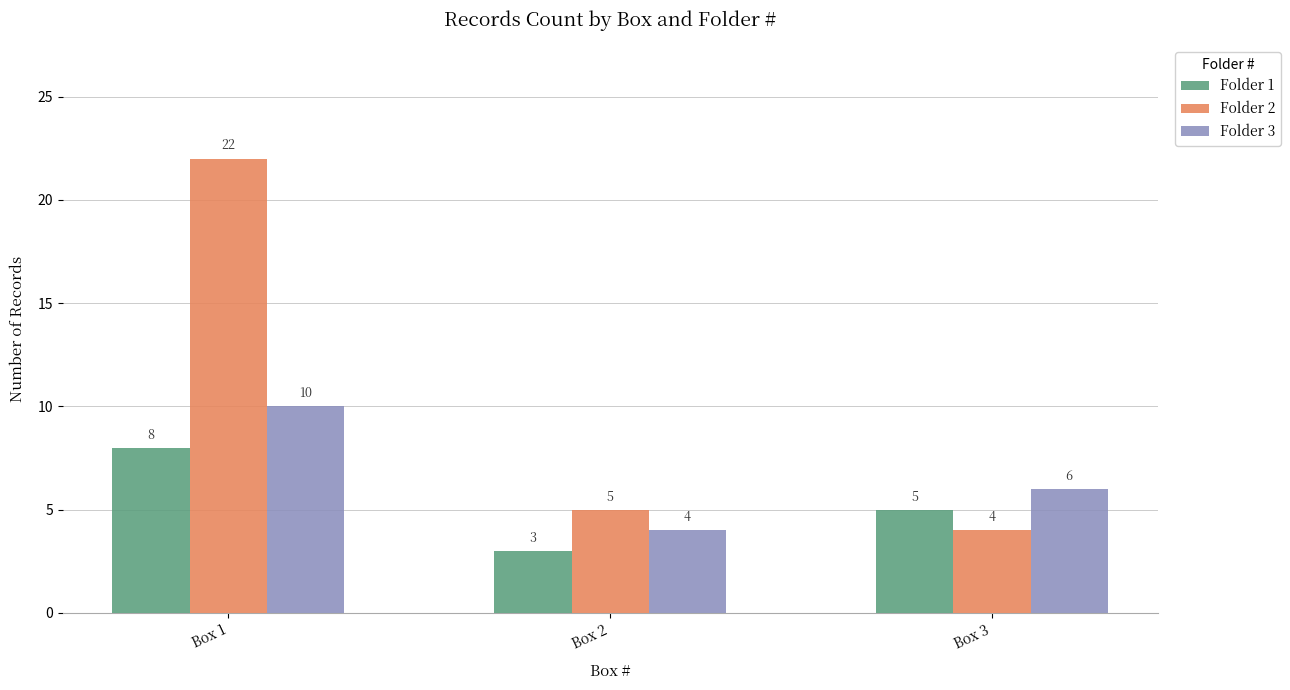

Which series has the largest total across all categories?

Folder 2